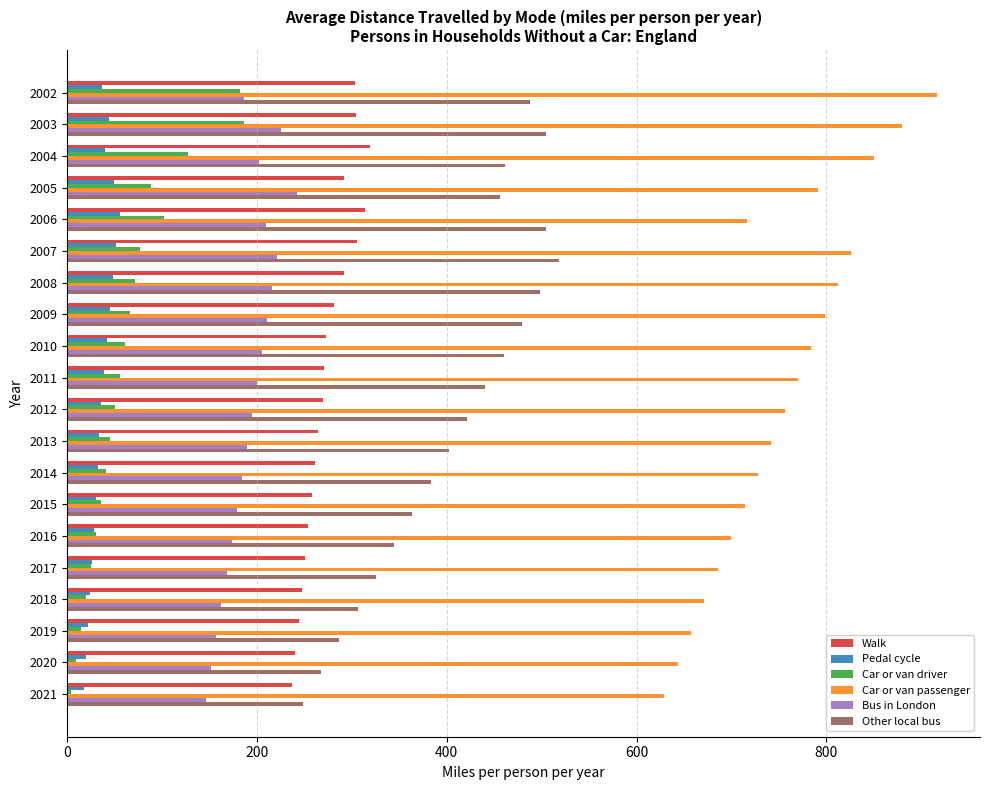

What is the difference between the highest and lowest values at 2006?

661.5